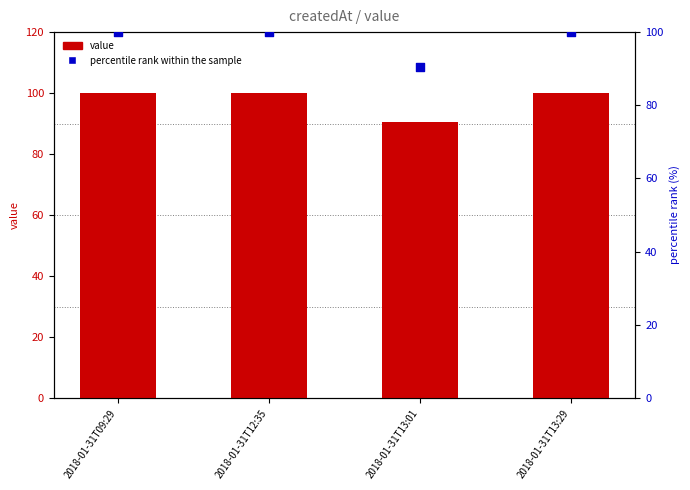

Which series has the largest total across all categories?

value